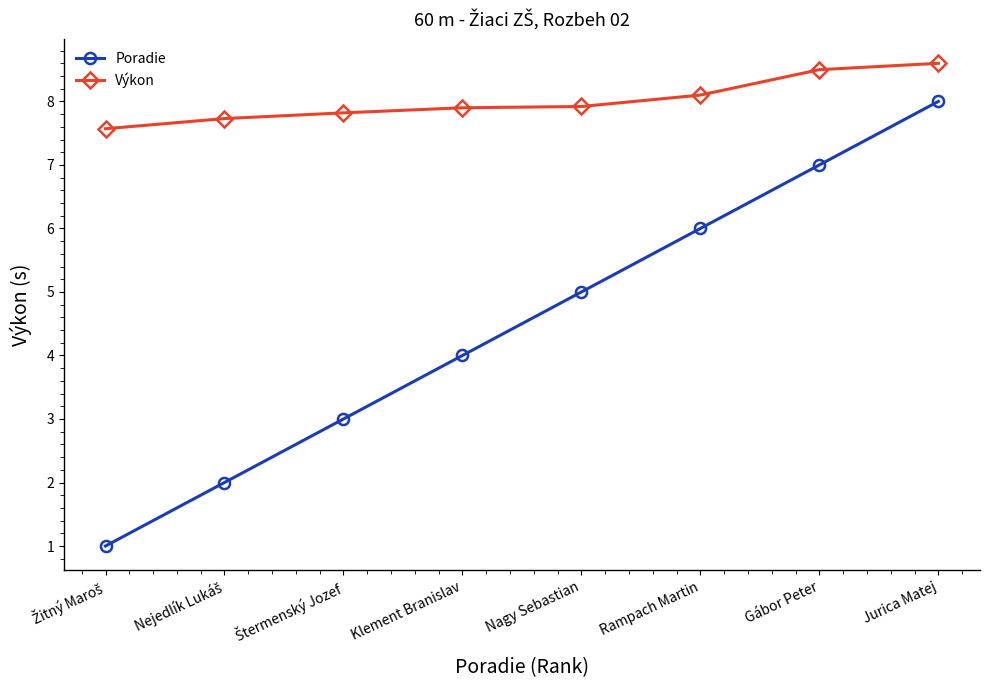

List the series in order of their overall mean, highest first.

Výkon, Poradie